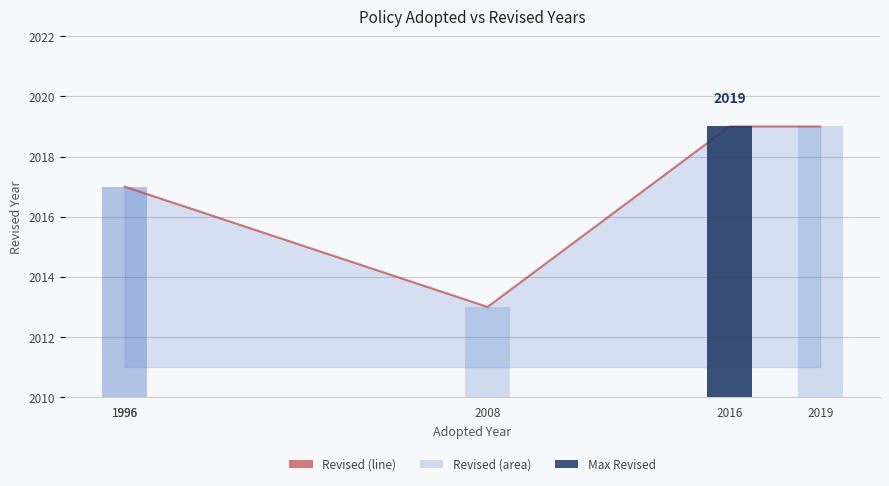

How many data points in Revised (bar) are above 2017?

2